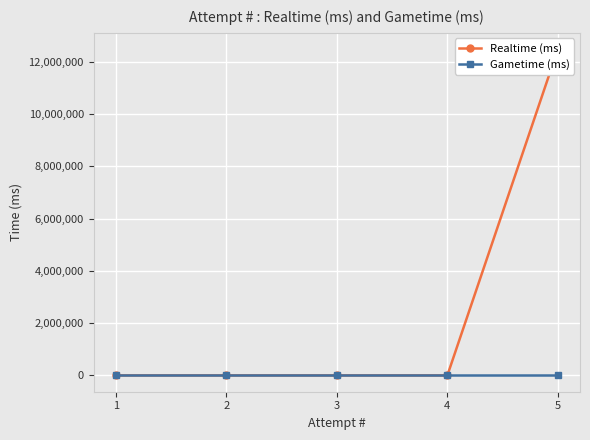

Which has a higher value, 2 or 4?

2